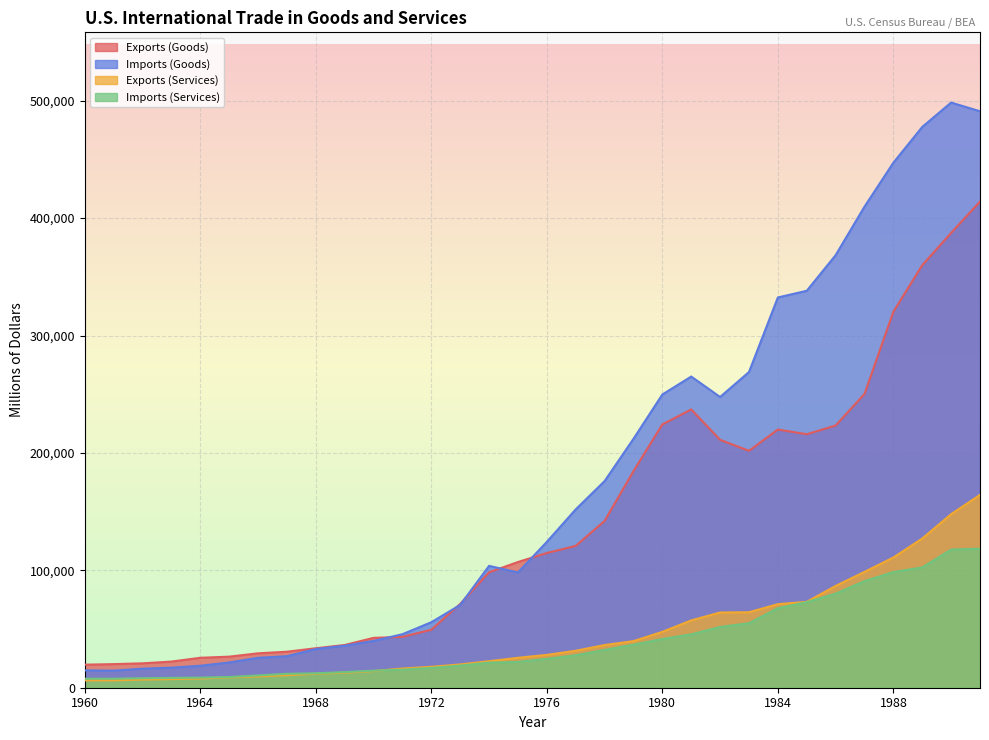

What is the total value across all series at 1968?

90836